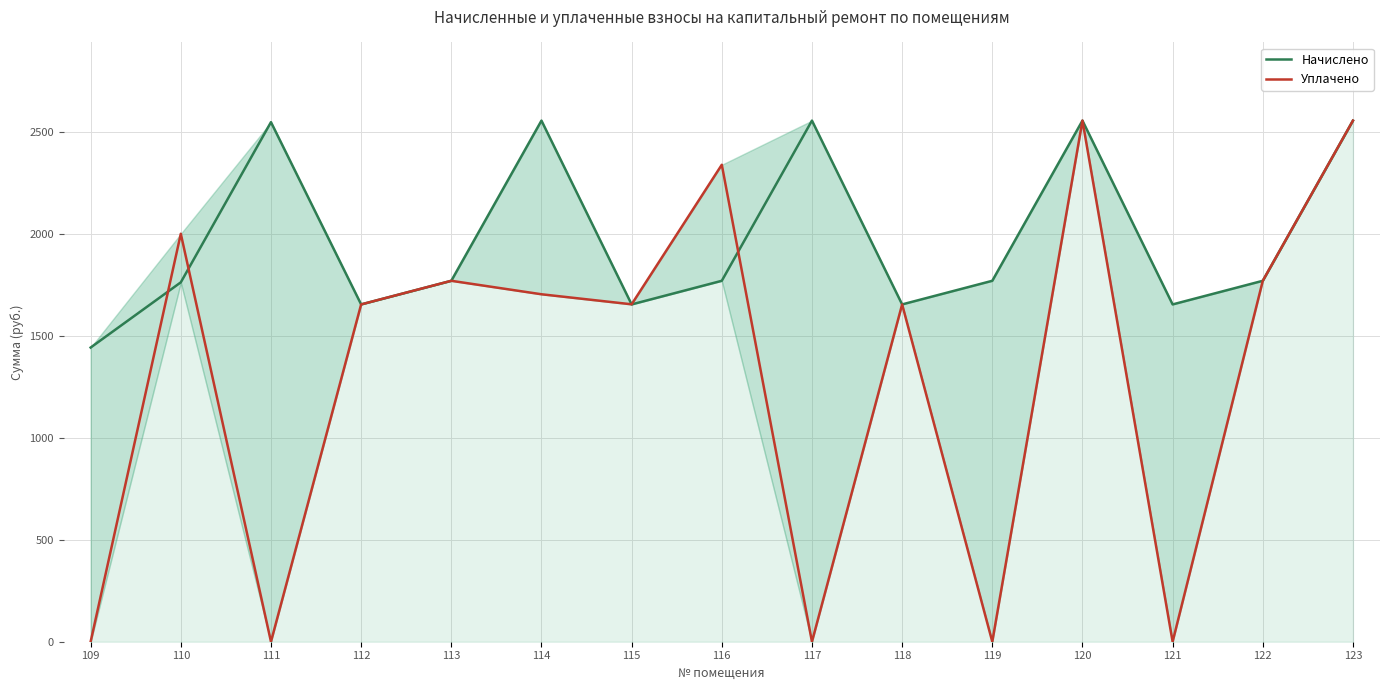

At how many categories does at least one series exceed 2483?

5